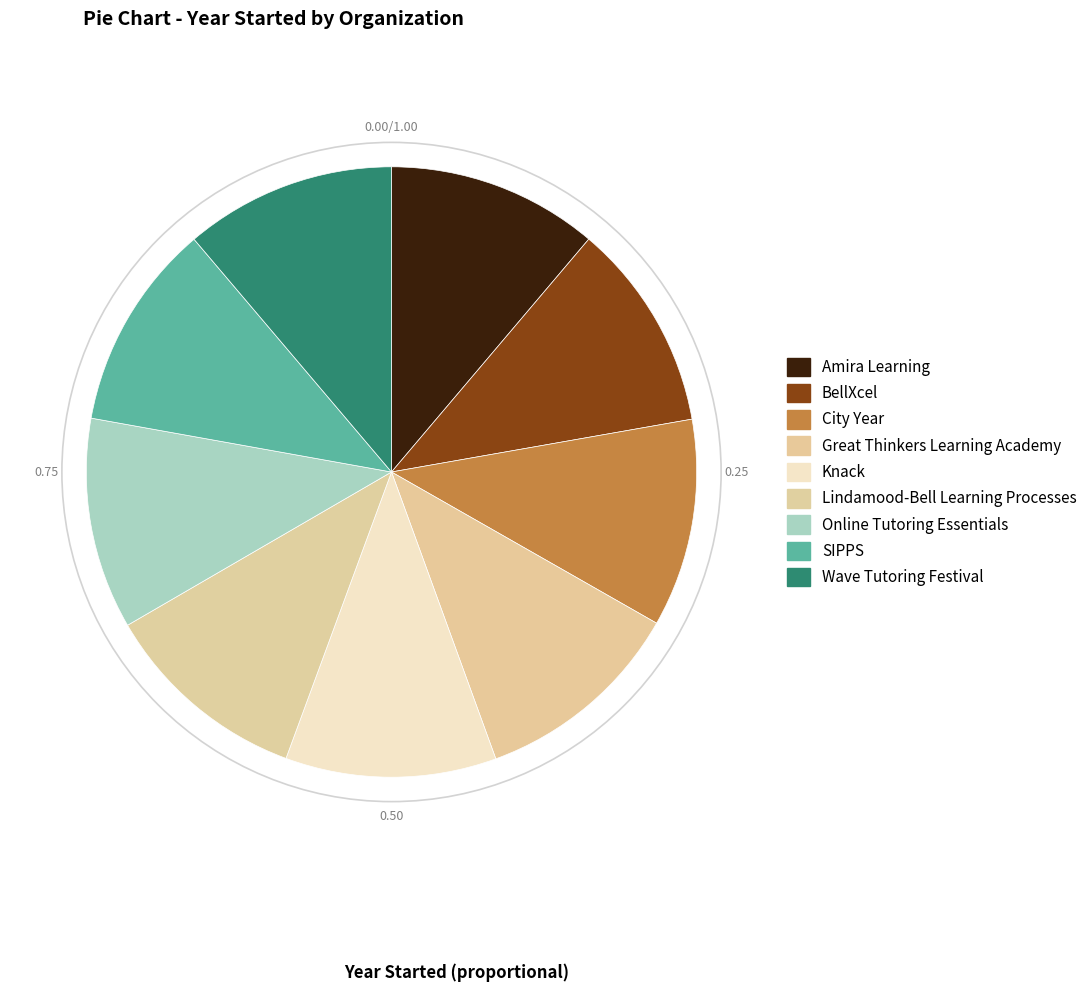

How many segments does this pie chart have?

9